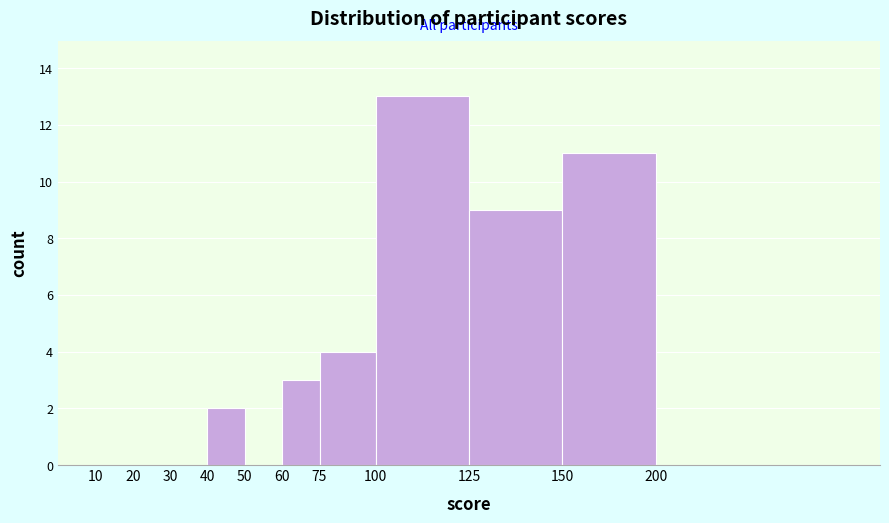

Reading left to right, extract all data points from this chart.

10=0	20=0	30=0	40=2	50=0	60=3	75=4	100=13	125=9	150=11	200=0